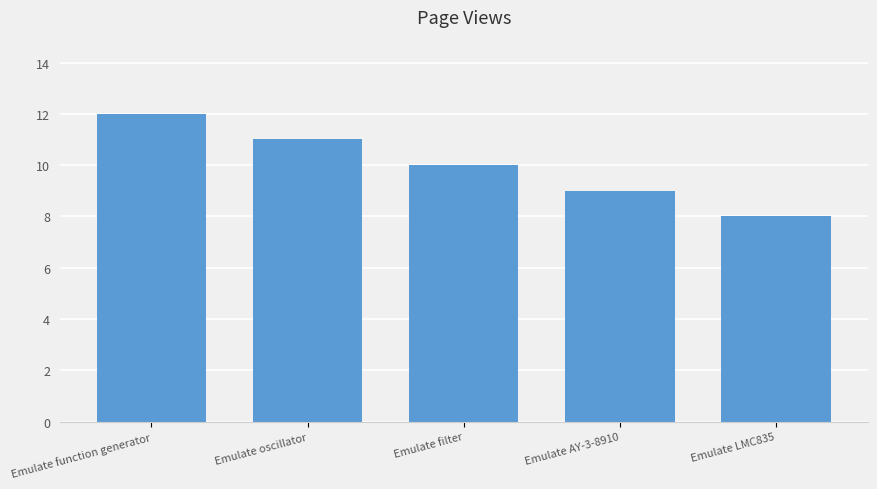

Reading left to right, transcribe all the data shown in this chart.

Emulate function generator=12	Emulate oscillator=11	Emulate filter=10	Emulate AY-3-8910=9	Emulate LMC835=8